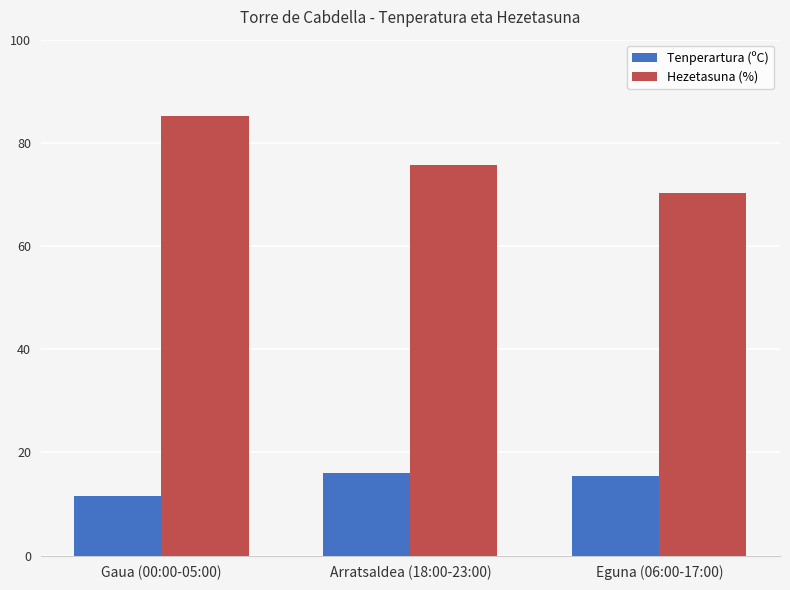

Are the bars grouped side by side (vs. stacked)?

Yes